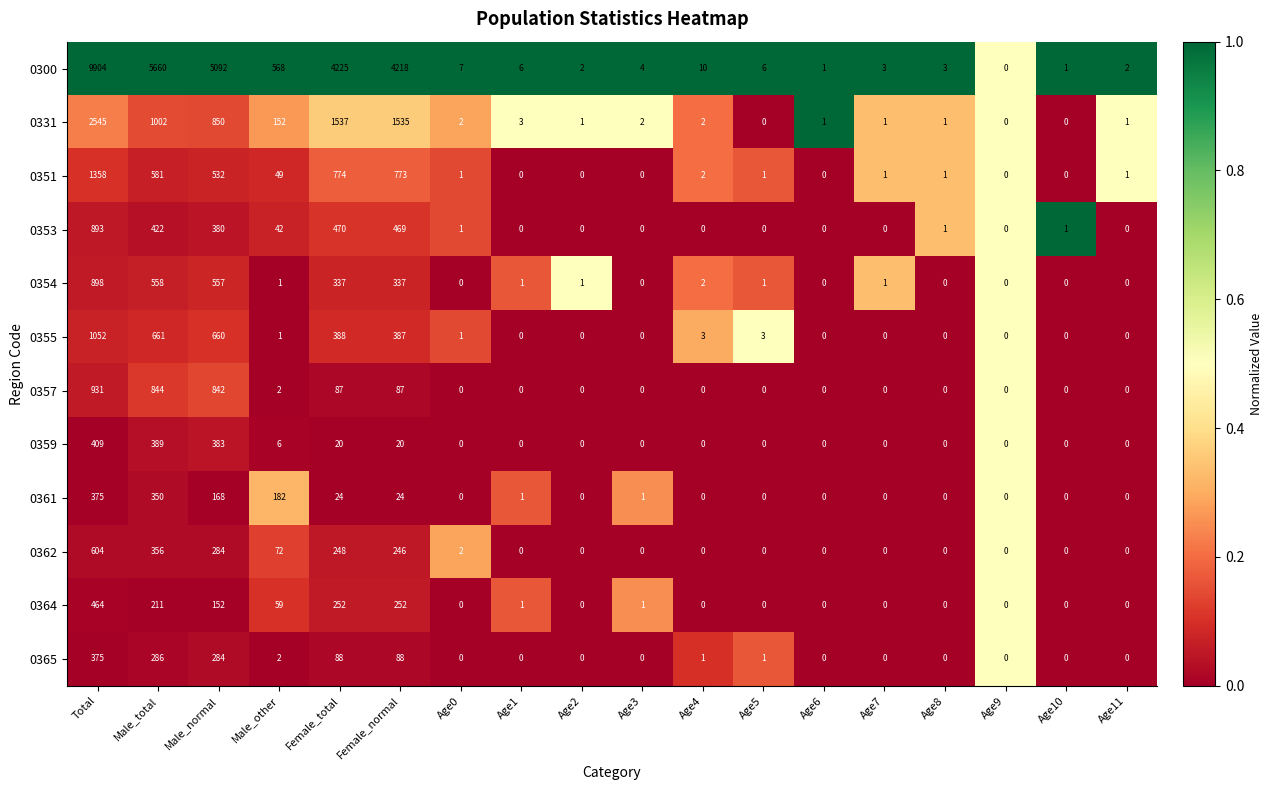

What is the spread (max minus min) of values at Female_total?

4205